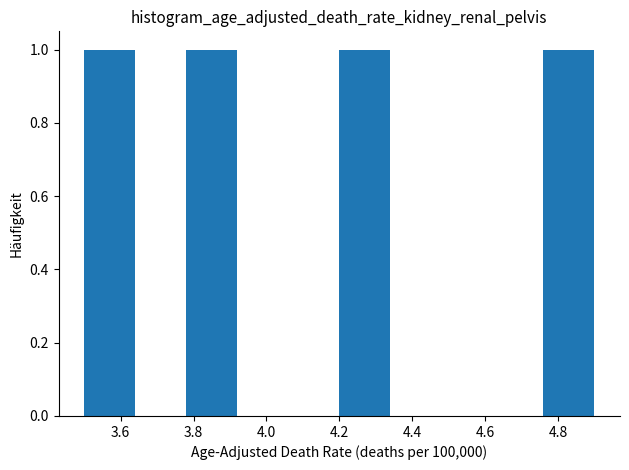

Reading left to right, list every bar in this chart as the range it spans on the x-axis followed by its height. The values are not printed on the chart, so give them approximately, as read against the axis.

3.50 to 3.64: 1
3.64 to 3.78: 0
3.78 to 3.92: 1
3.92 to 4.06: 0
4.06 to 4.20: 0
4.20 to 4.34: 1
4.34 to 4.48: 0
4.48 to 4.62: 0
4.62 to 4.76: 0
4.76 to 4.90: 1